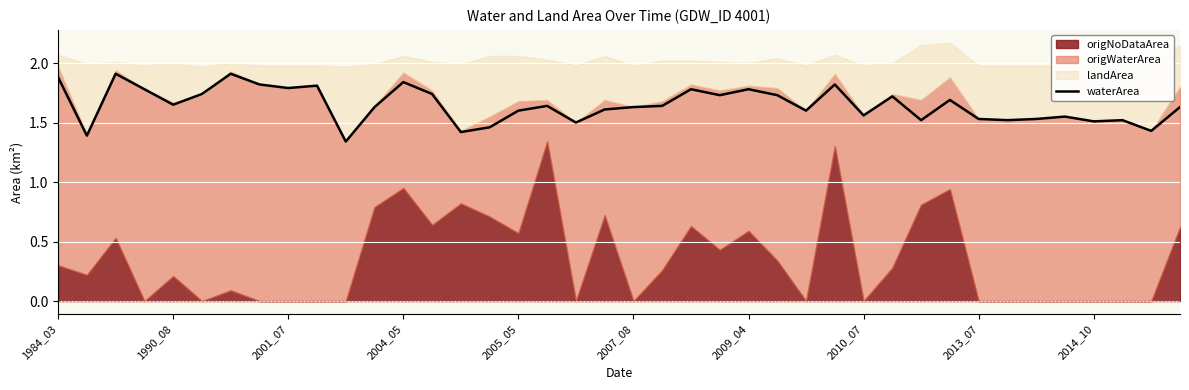

What is the maximum value for waterArea?

1.9